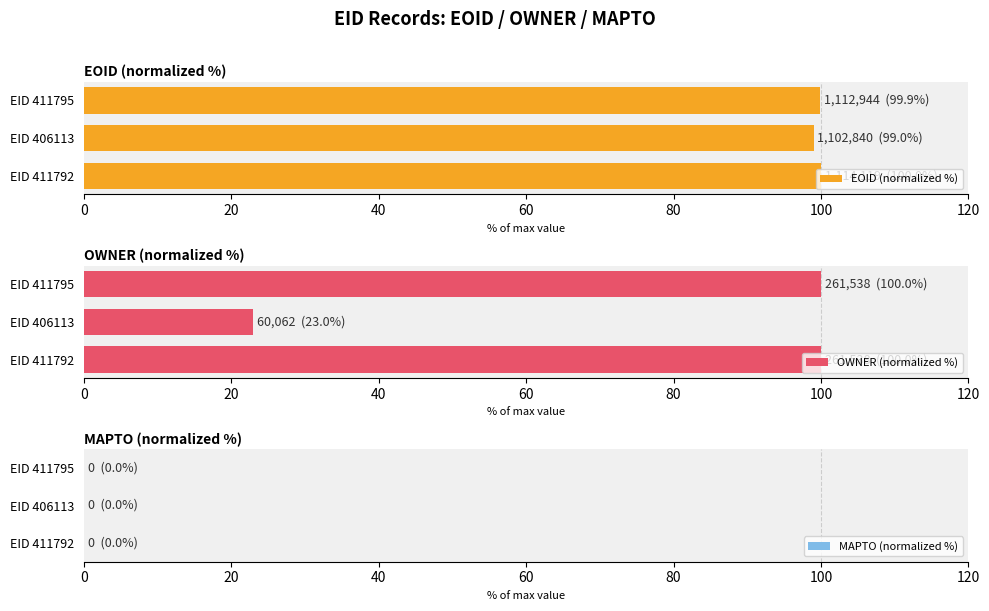

What is the value of the OWNER (normalized %) bar at the 3rd from the left?

100.0